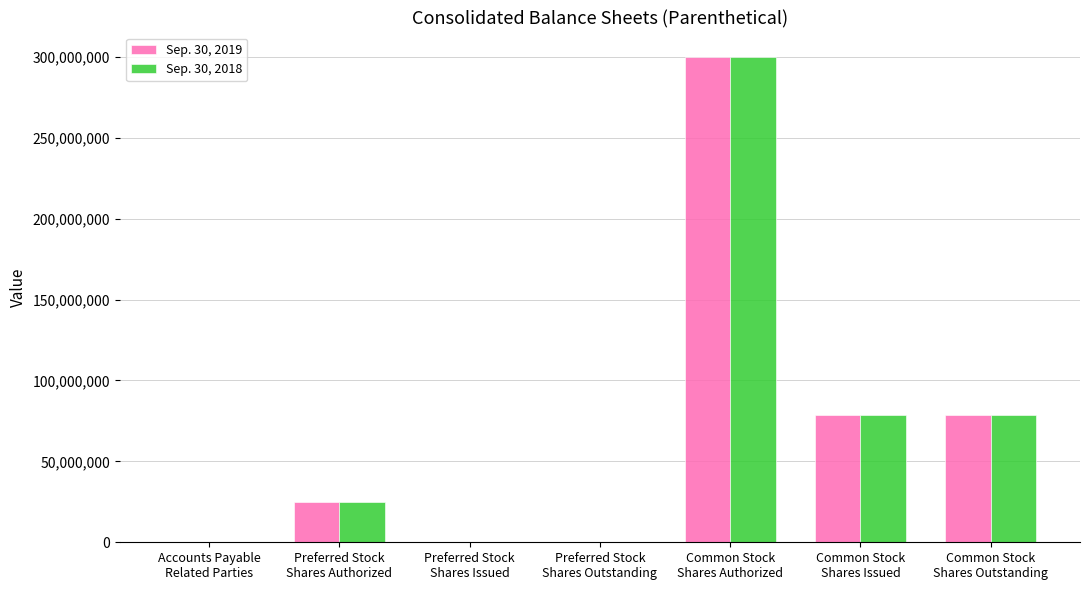

What is the average value of the Sep. 30, 2019 series?

68830624